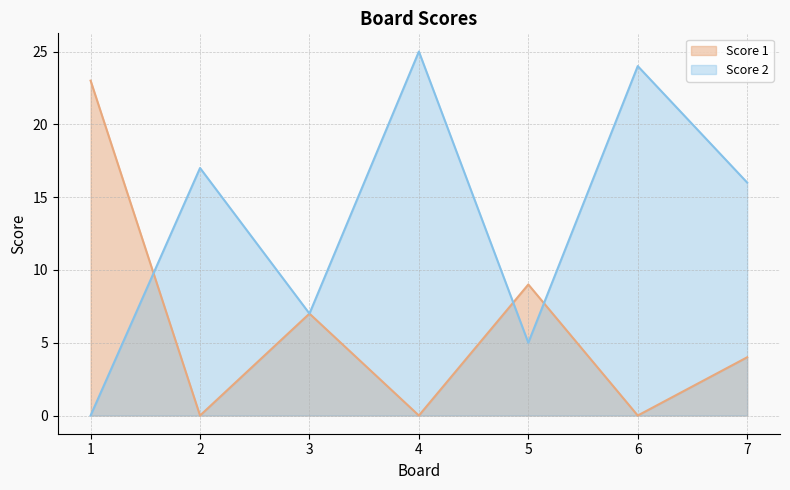

How many lines are shown in the chart?

2